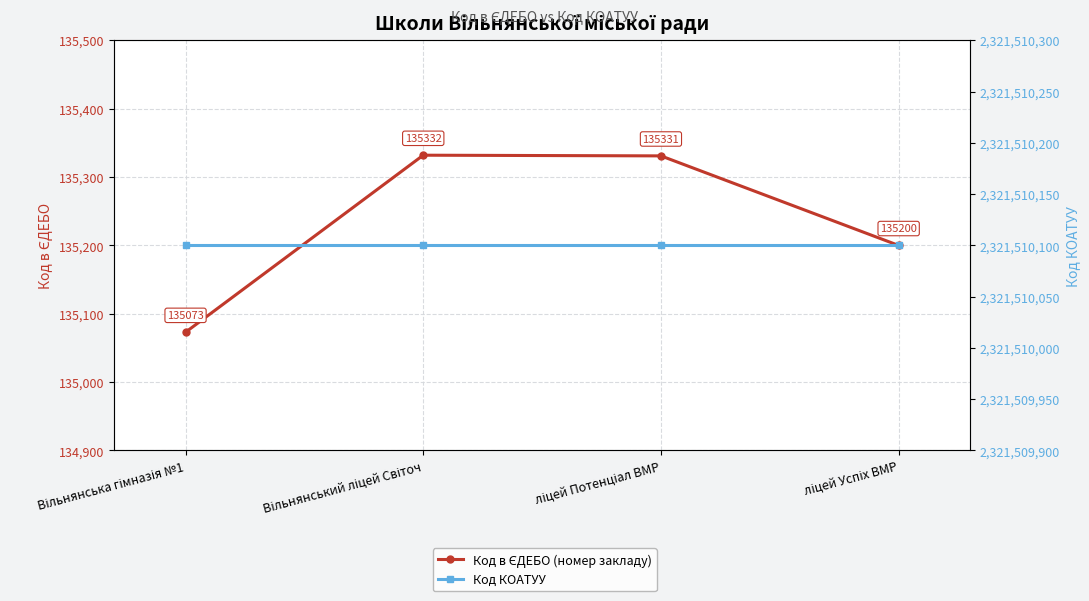

Which series changed the most between Вільнянська гімназія №1 and Вільнянський ліцей Світоч?

Код в ЄДЕБО (номер закладу)